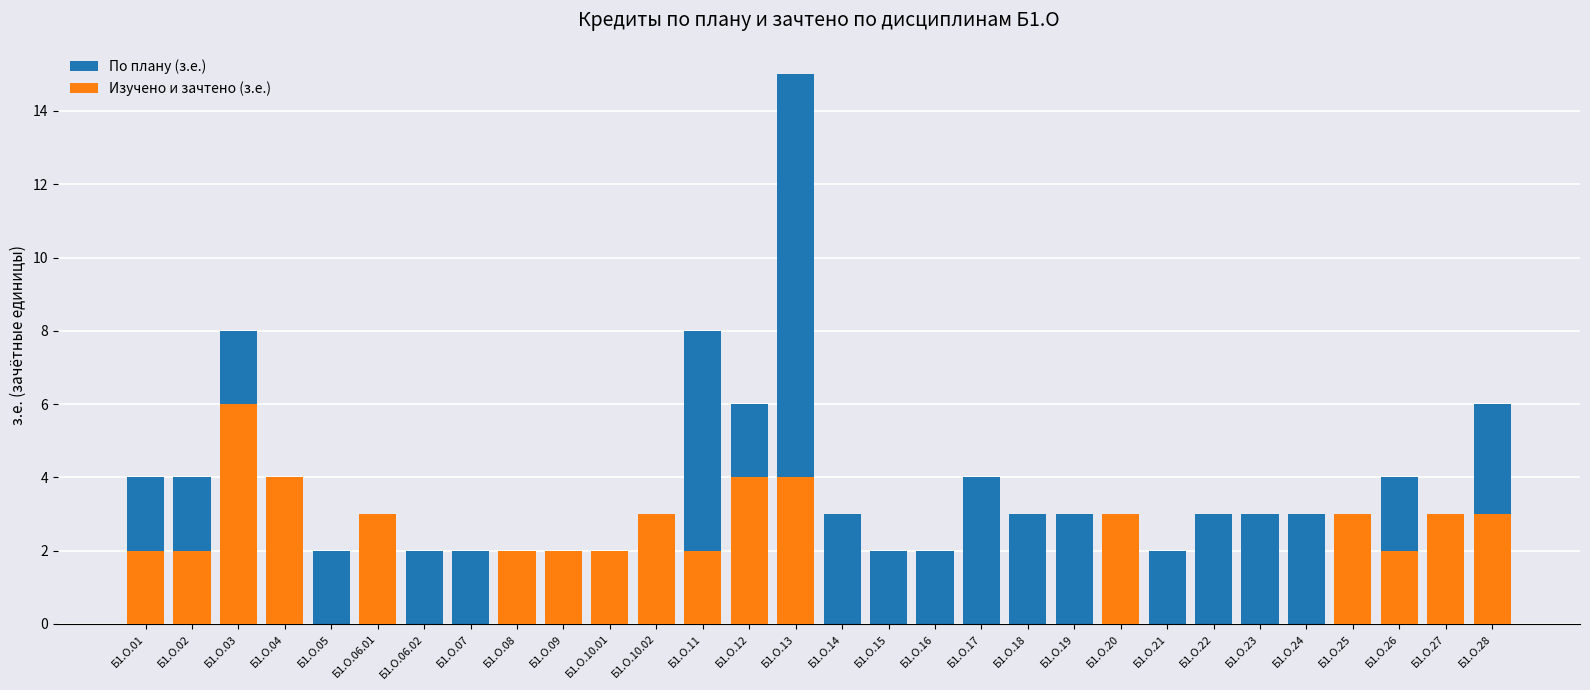

What is the sum of the По плану (з.е.) values at Б1.О.18 and Б1.О.01?

7